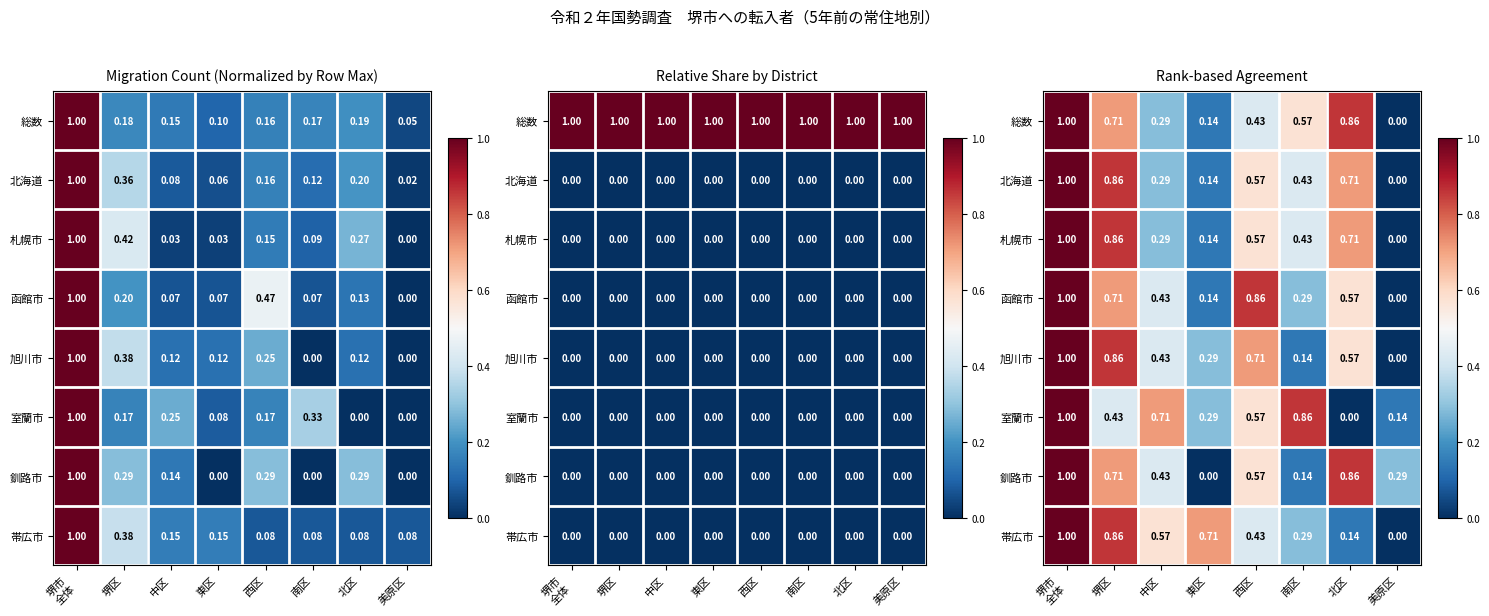

What is the difference between the maximum and second lowest values in the 函館市 series?

0.9